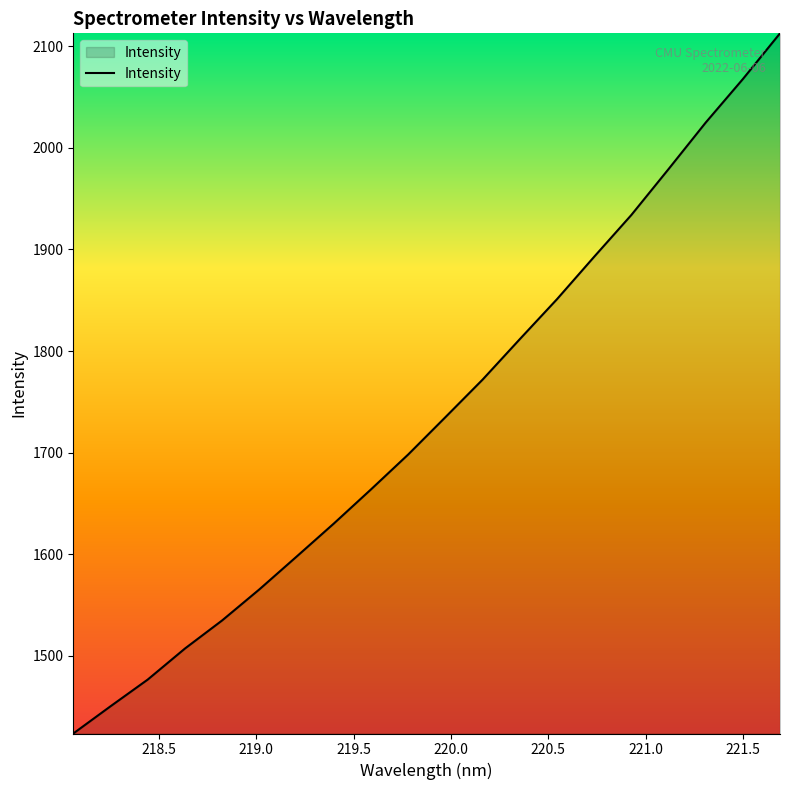

What is the maximum value shown in the chart?

2112.9